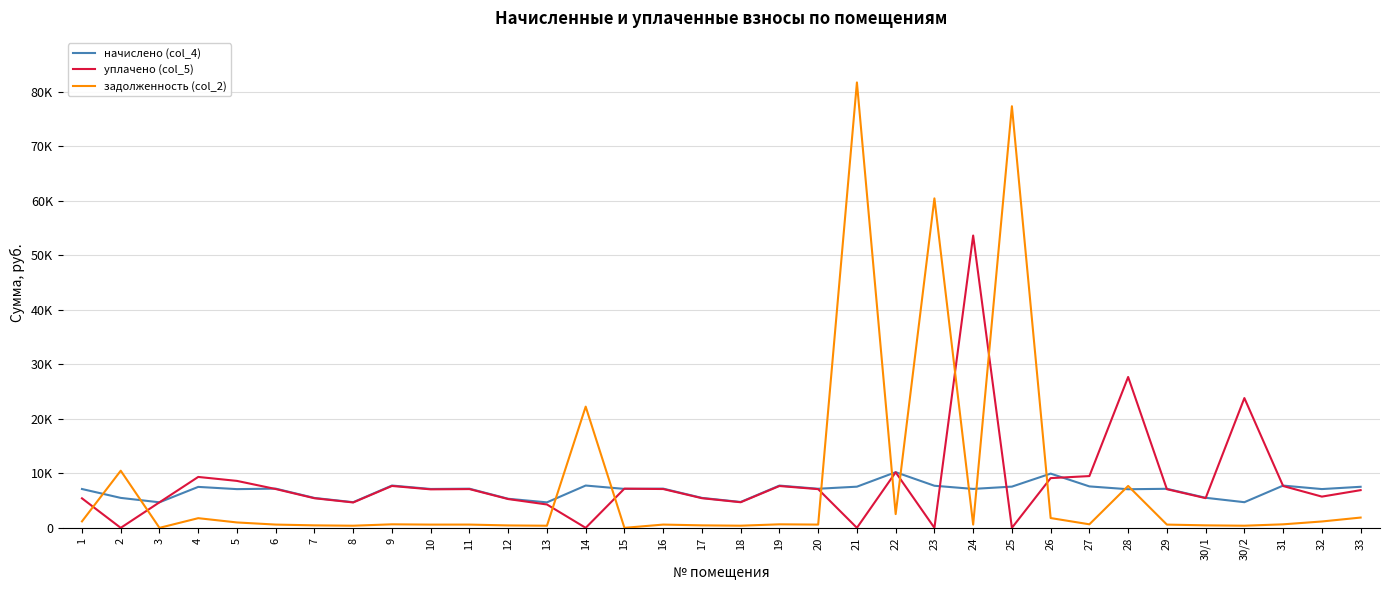

Does the chart have visible grid lines?

Yes